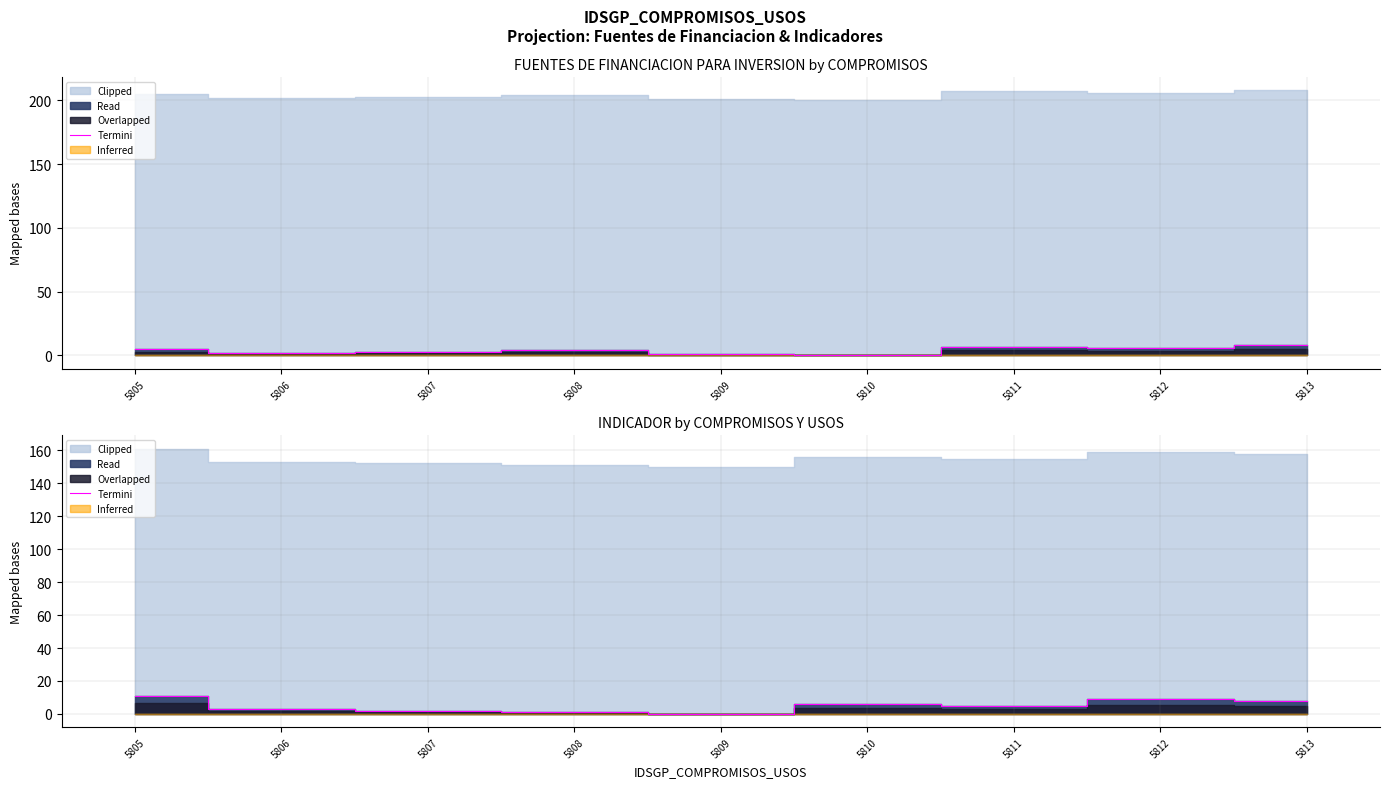

What is the difference between the maximum and second lowest values?

10